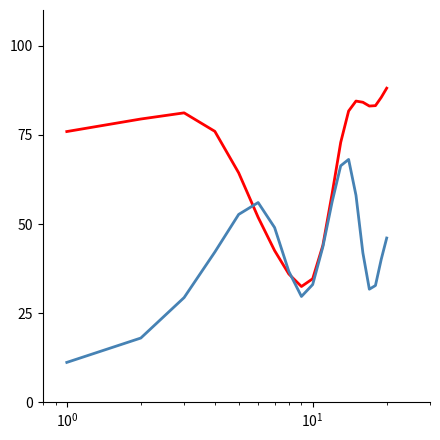

What is the minimum value shown in the chart?

11.2